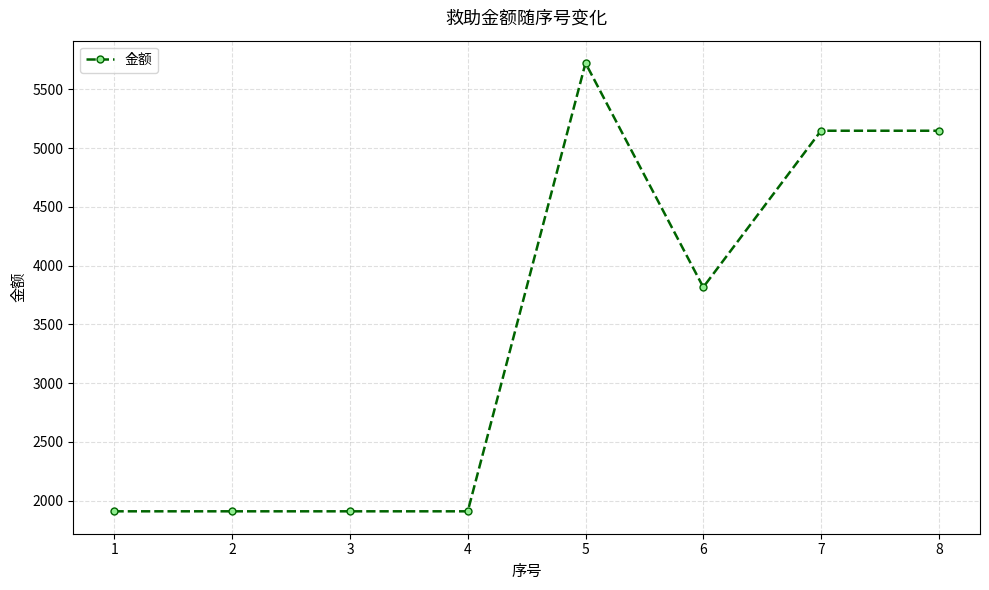

What is the minimum value shown in the chart?

1908